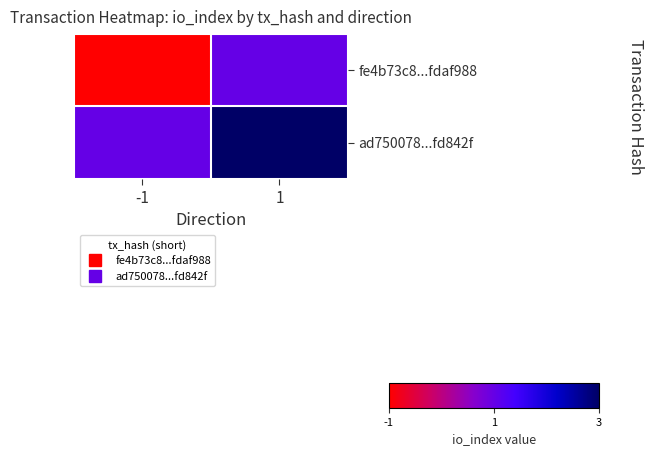

Which series changed the most between -1 and 1?

fe4b73c8...fdaf988